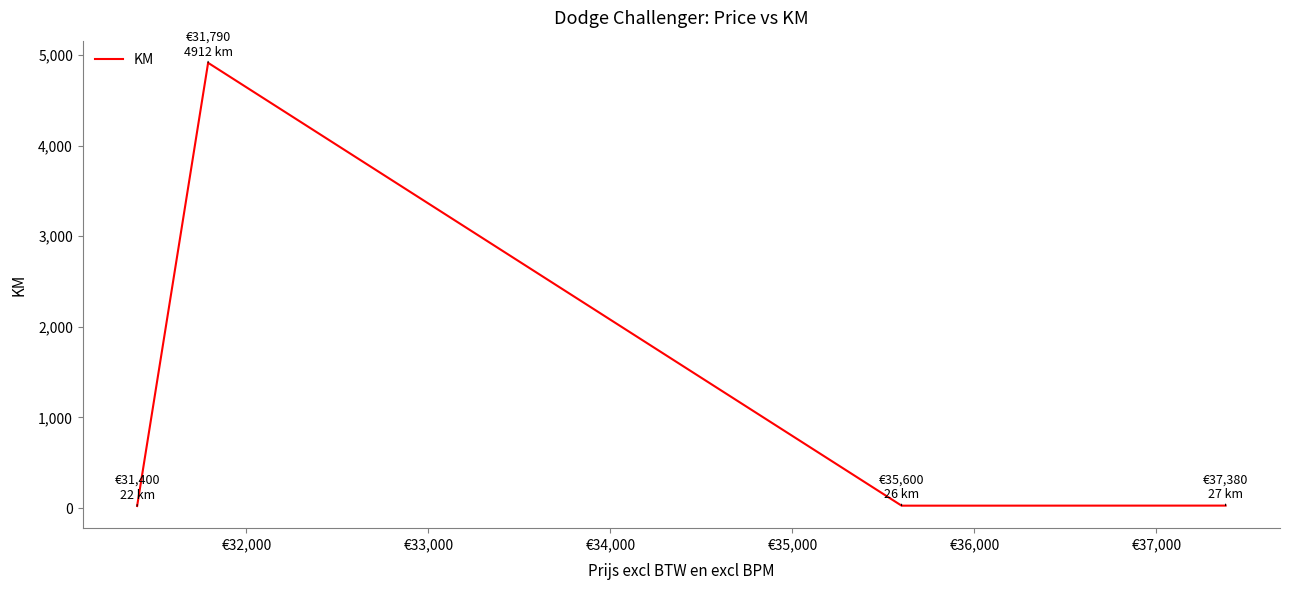

What is the difference between the maximum and minimum values?

4890.0